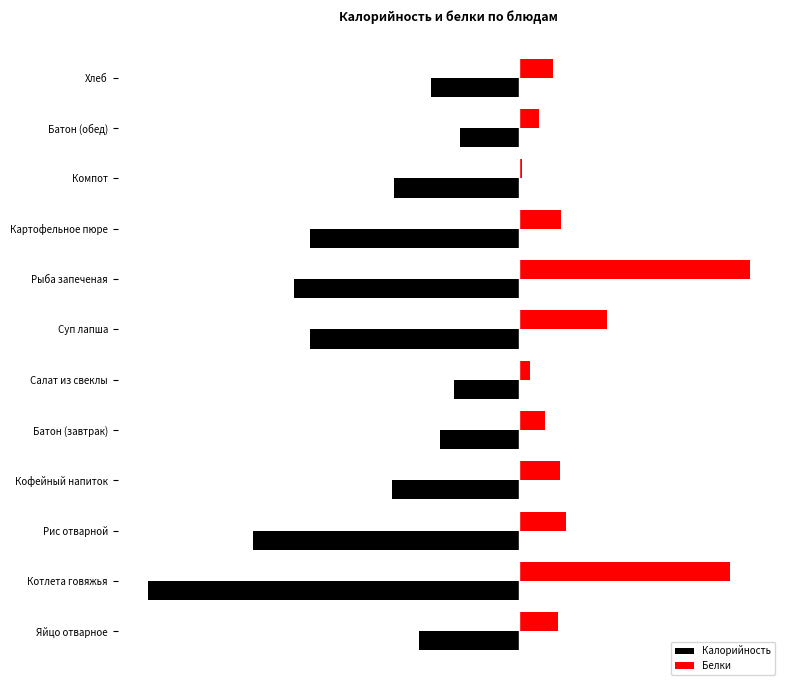

Reading right to left, what are all the values shown in this chart?

Калорийность: -69.6	-46.9	-98.6	-165.5	-178.0	-165.2	-51.4	-62.5	-100.6	-209.8	-293.2	-79.2
Белки: 26.4	15.2	2.2	32.9	181.8	69.0	8.6	20.3	31.7	37.0	166.5	30.6